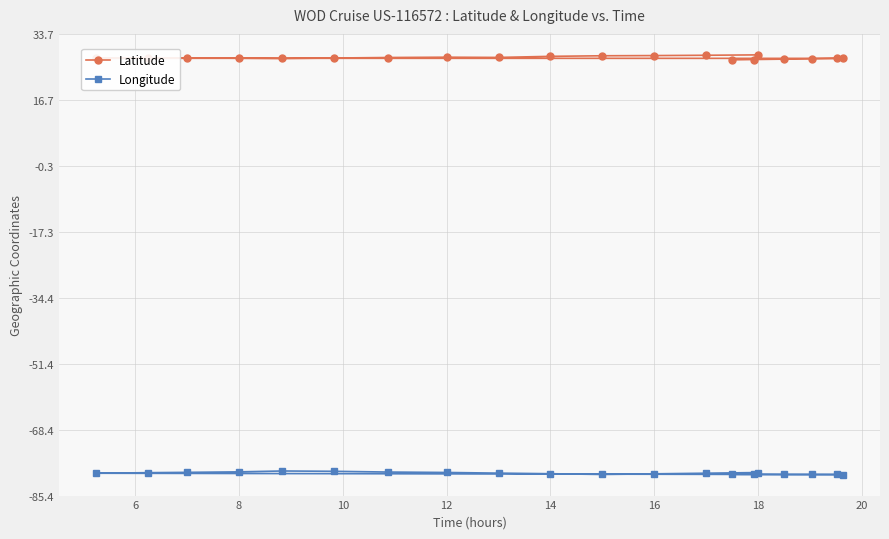

True or false: Latitude and Longitude intersect in this chart.

False